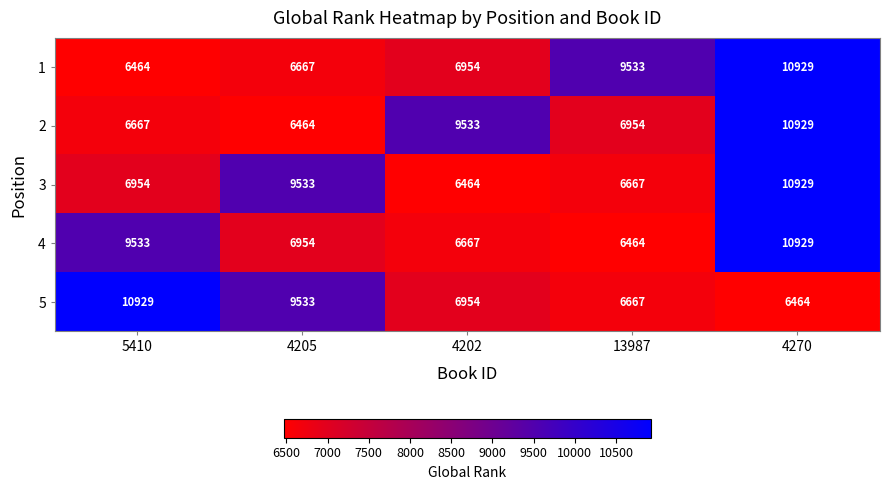

True or false: 4 has a value of 6667 at 4202.

True